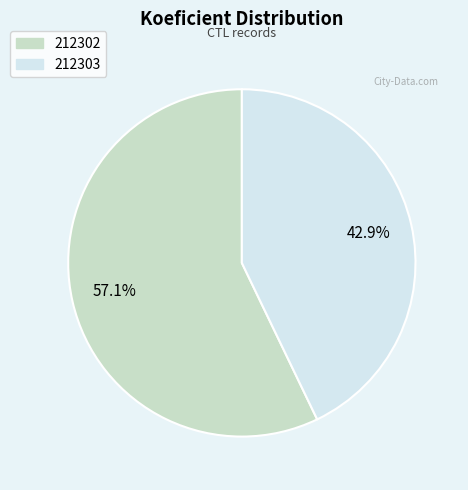

How many segments does this pie chart have?

2